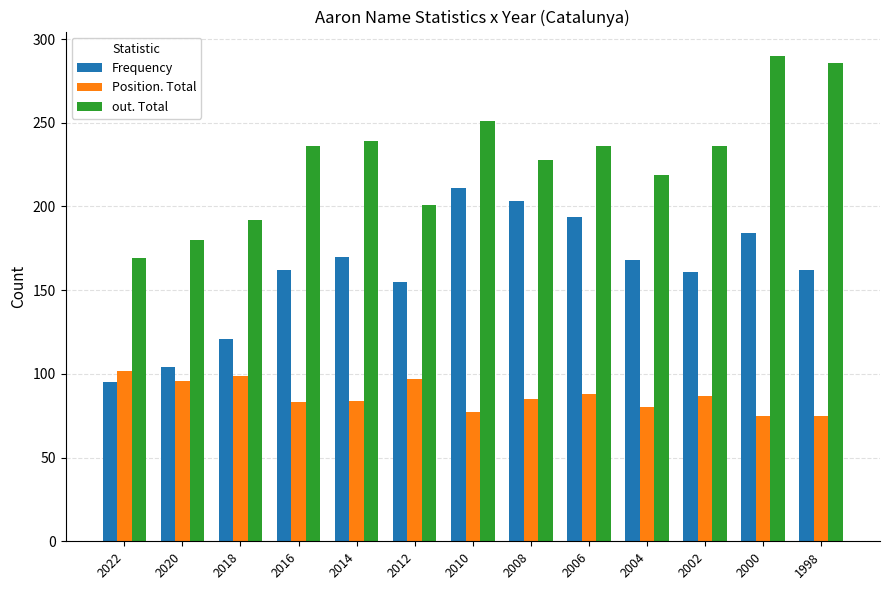

Is the value of Position. Total at 2020 greater than the value of Frequency at 2018?

No